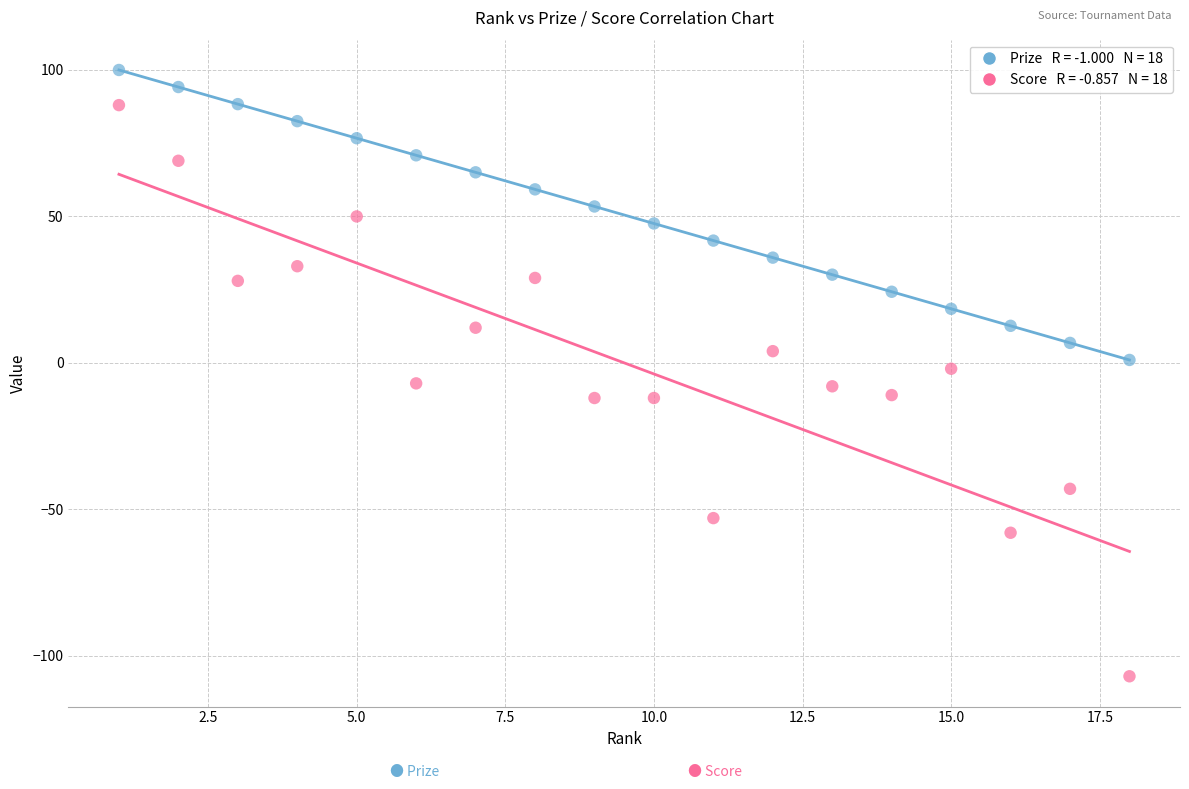

Across all data points, what is the range of Y values (max minus min)?

207.0